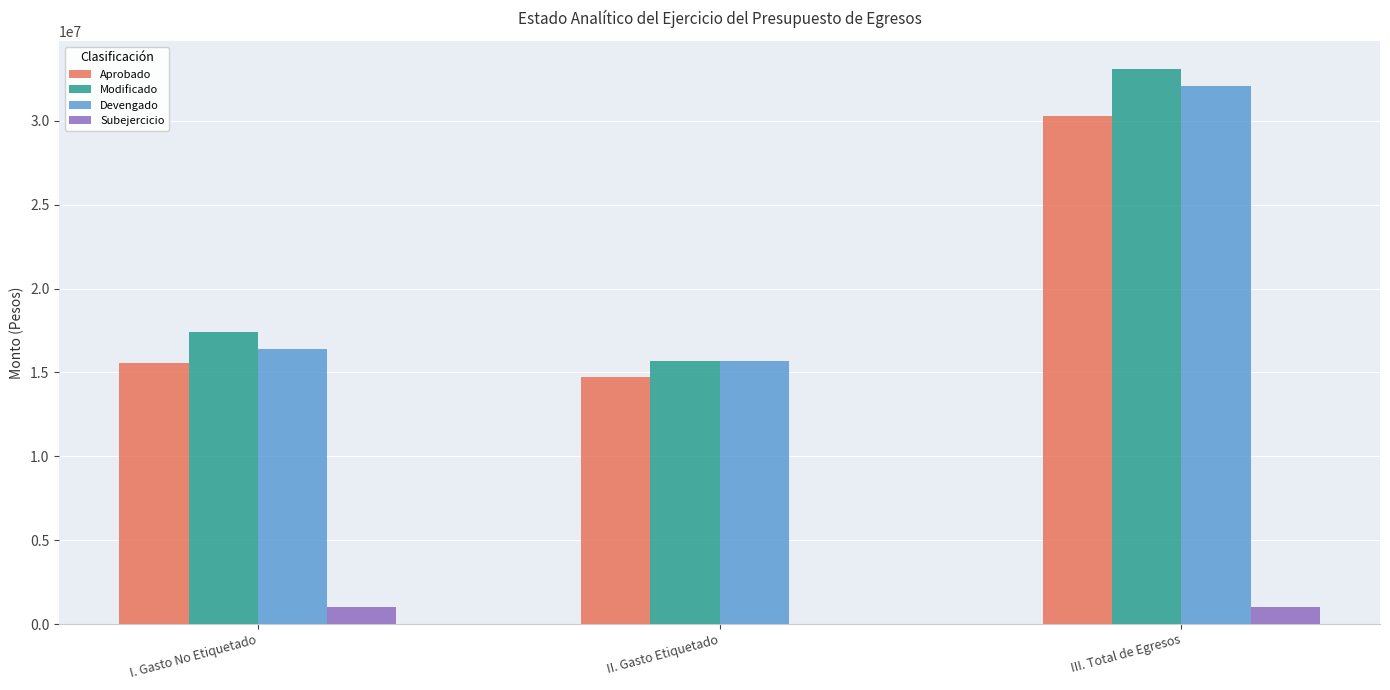

What is the sum of all Aprobado values?

60554156.0